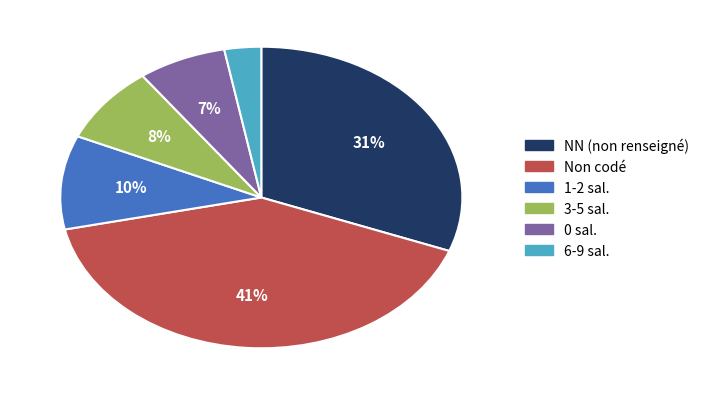

Does any single category account for the majority?

No